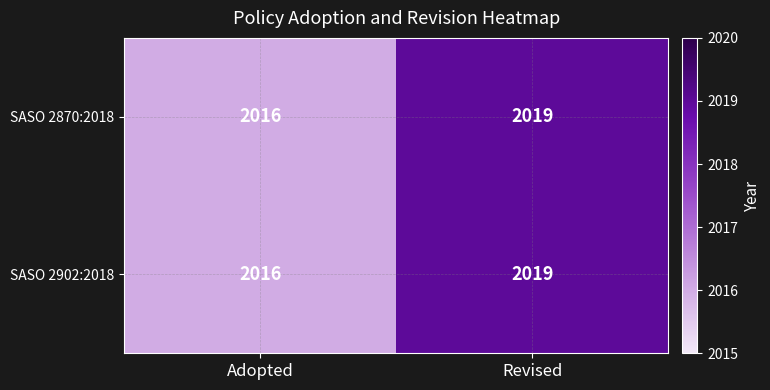

Reading right to left, list all the values displayed in this chart.

SASO 2870:2018: Revised=2019	Adopted=2016
SASO 2902:2018: Revised=2019	Adopted=2016